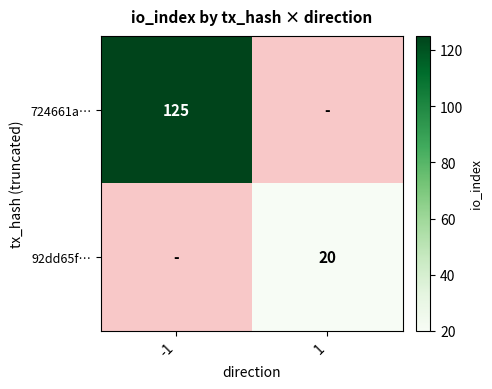

The value of 92dd65f… at 1 is 20. True or false?

True